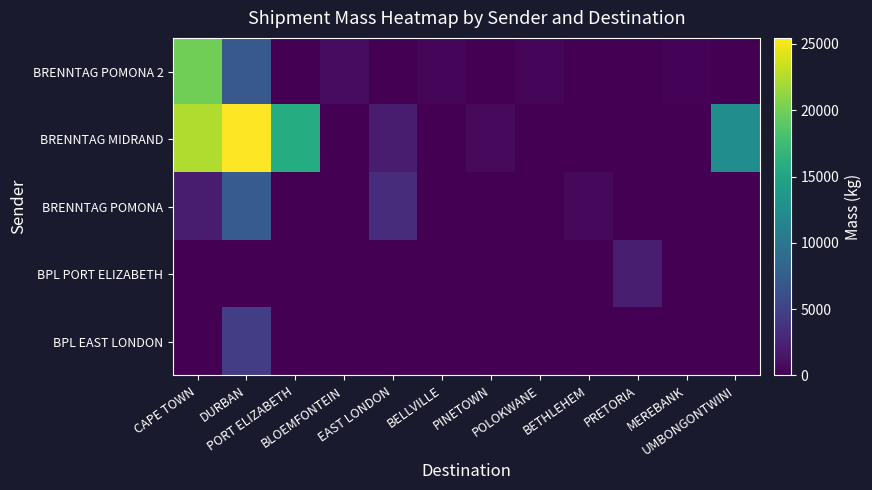

Reading left to right, extract all data points from this chart.

BRENNTAG POMONA 2: CAPE TOWN=19956	DURBAN=7108	PORT ELIZABETH=0	BLOEMFONTEIN=834	EAST LONDON=0	BELLVILLE=427	PINETOWN=0	POLOKWANE=404	BETHLEHEM=0	PRETORIA=0	MEREBANK=224	UMBONGONTWINI=0
BRENNTAG MIDRAND: CAPE TOWN=22405	DURBAN=25452	PORT ELIZABETH=15768	BLOEMFONTEIN=0	EAST LONDON=2038	BELLVILLE=0	PINETOWN=689	POLOKWANE=0	BETHLEHEM=0	PRETORIA=0	MEREBANK=0	UMBONGONTWINI=12519
BRENNTAG POMONA: CAPE TOWN=2024	DURBAN=7346	PORT ELIZABETH=0	BLOEMFONTEIN=0	EAST LONDON=3195	BELLVILLE=0	PINETOWN=0	POLOKWANE=0	BETHLEHEM=505	PRETORIA=0	MEREBANK=0	UMBONGONTWINI=0
BPL PORT ELIZABETH: CAPE TOWN=0	DURBAN=0	PORT ELIZABETH=0	BLOEMFONTEIN=0	EAST LONDON=0	BELLVILLE=0	PINETOWN=0	POLOKWANE=0	BETHLEHEM=0	PRETORIA=2116	MEREBANK=0	UMBONGONTWINI=0
BPL EAST LONDON: CAPE TOWN=0	DURBAN=4601	PORT ELIZABETH=0	BLOEMFONTEIN=0	EAST LONDON=0	BELLVILLE=0	PINETOWN=0	POLOKWANE=0	BETHLEHEM=0	PRETORIA=0	MEREBANK=0	UMBONGONTWINI=0